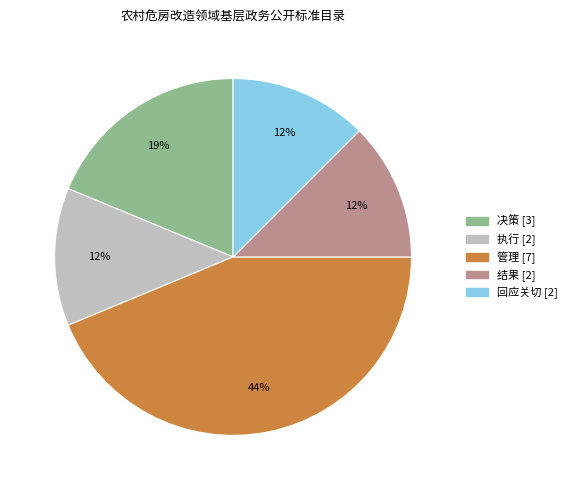

How many slices are in this pie chart?

5